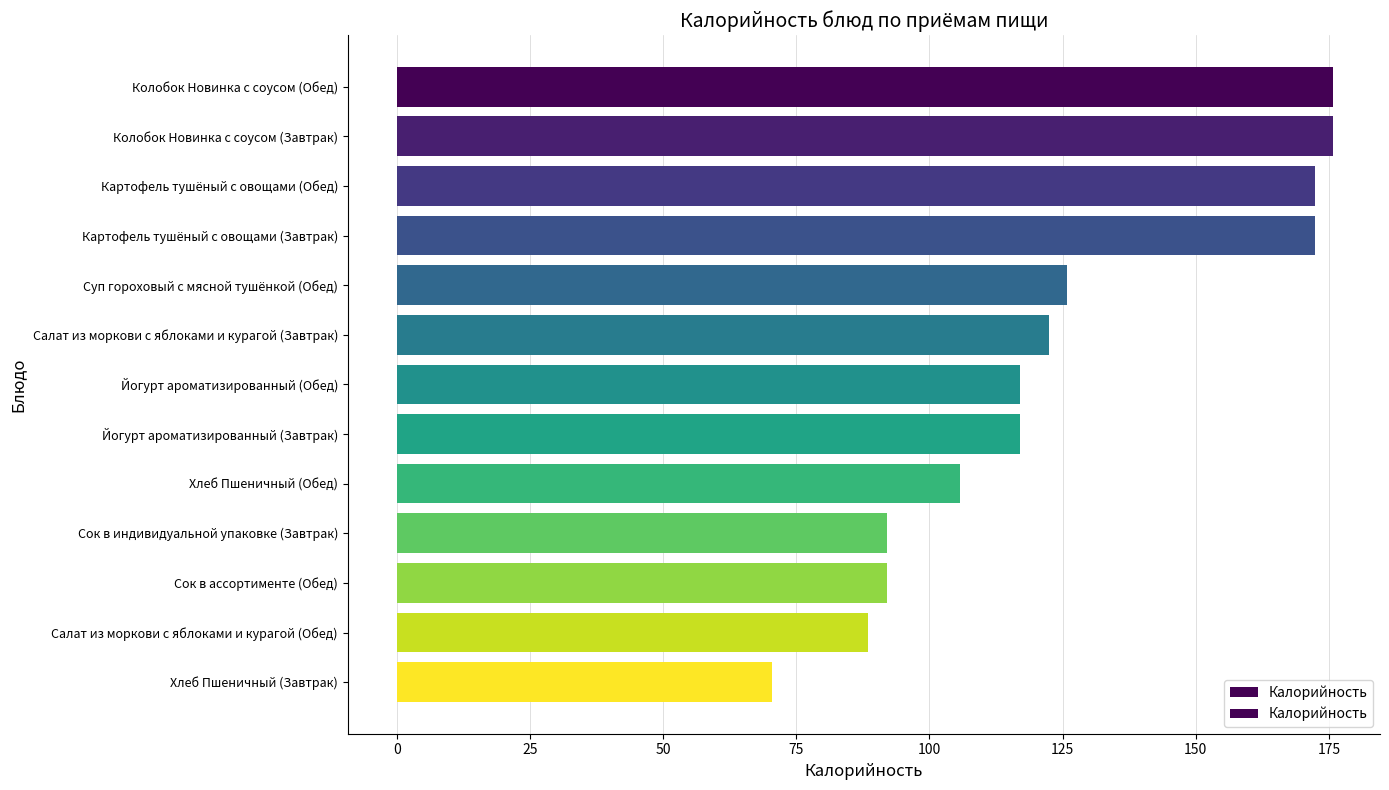

How many bars are there in total?

13